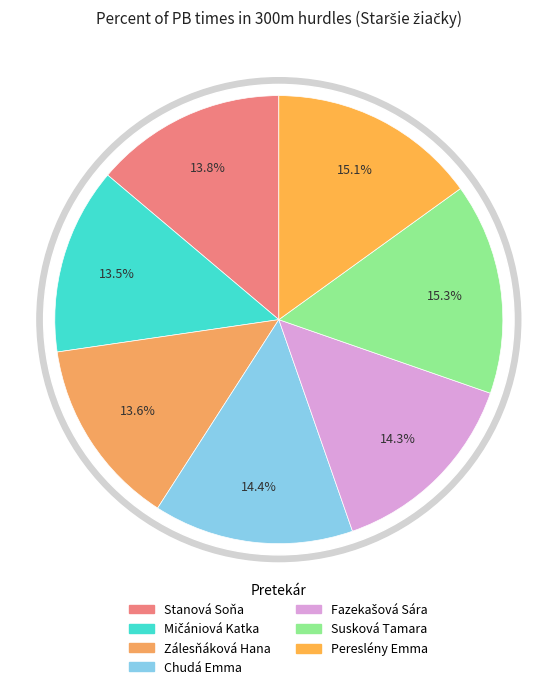

To the nearest percent, what percentage of the pie is Mičániová Katka?

13%